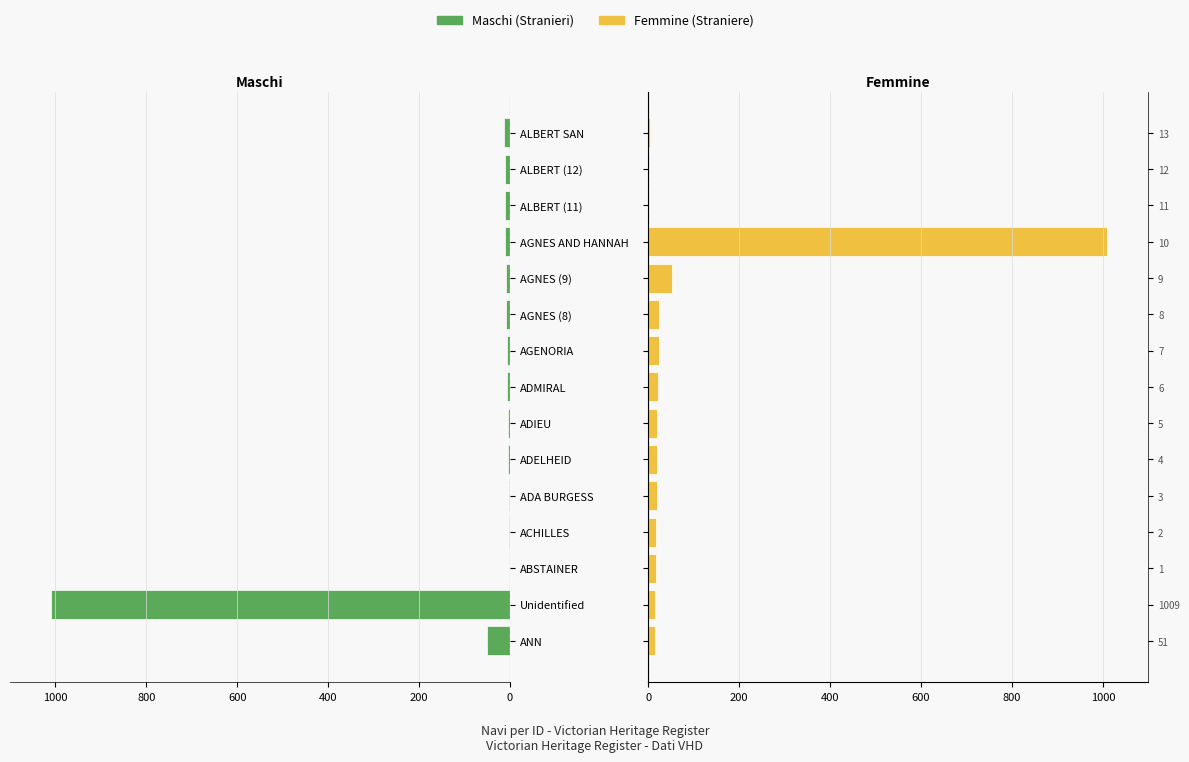

List the series in order of their overall mean, highest first.

Femmine, Maschi